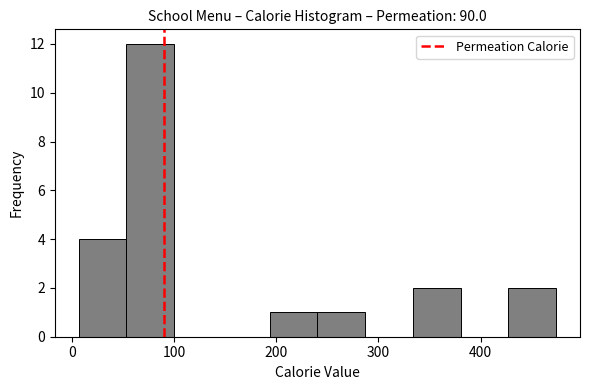

Reading left to right, transcribe this chart: for each bar, give the range it covers on the x-axis and its height. Neither the bar edges nor the heights are printed on the chart, so give them approximately, as read against the axes.

10 to 50: 4
50 to 100: 12
100 to 150: 0
150 to 190: 0
190 to 240: 1
240 to 290: 1
290 to 330: 0
330 to 380: 2
380 to 430: 0
430 to 470: 2